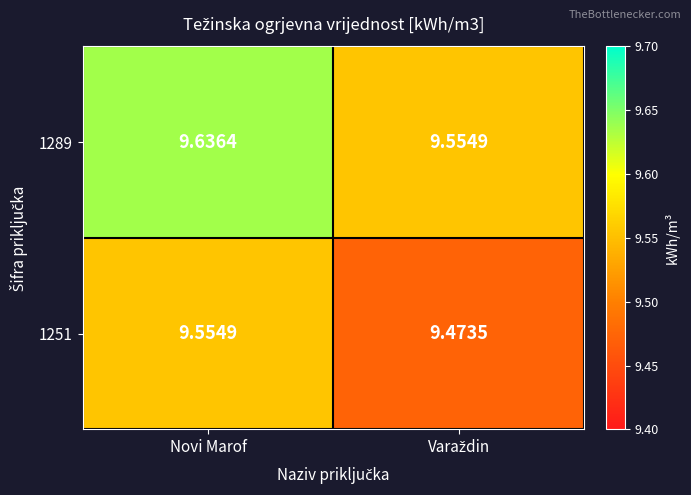

At which category is the sum across all series the highest?

Novi Marof